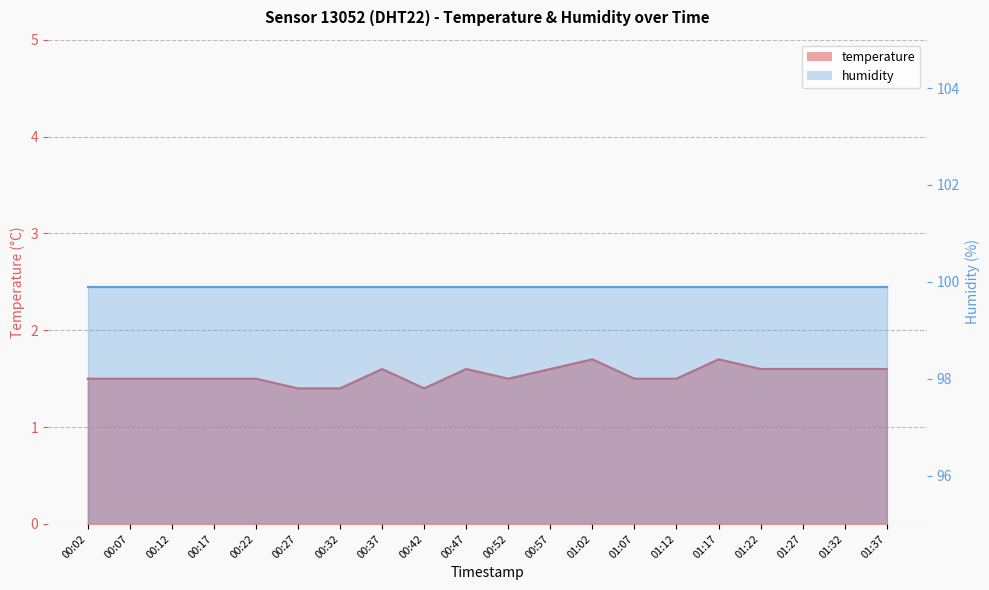

At which category does the data reach its first local peak?

00:37